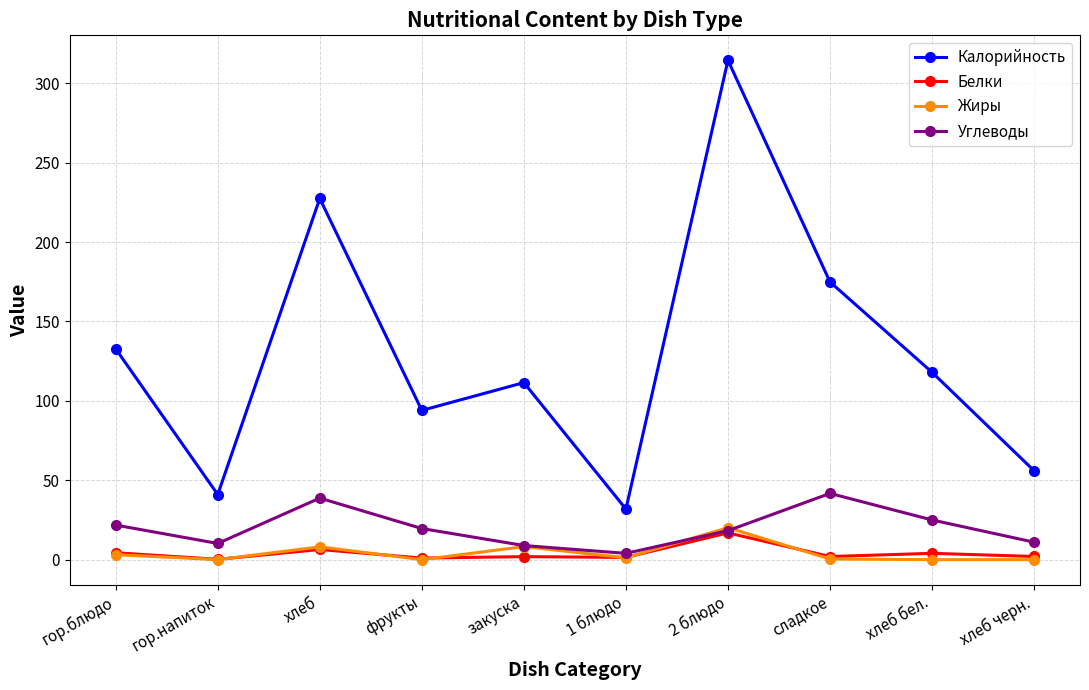

Which series has the largest range (max minus min)?

Калорийность